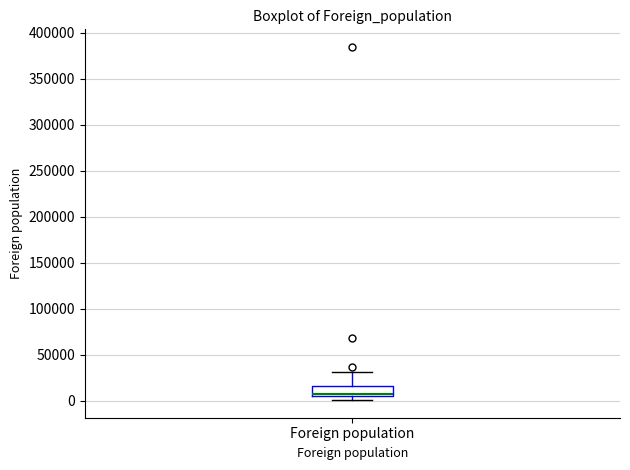

Transcribe this box plot: give where the median line is, the range the box spans, and where the two whiskers end, as read against the y-axis. The values are not printed on the chart, so give them approximately, as read against the axis.

median 5000 (just above the box's lower edge), box 5000 to 15000, whiskers 0 to 30000